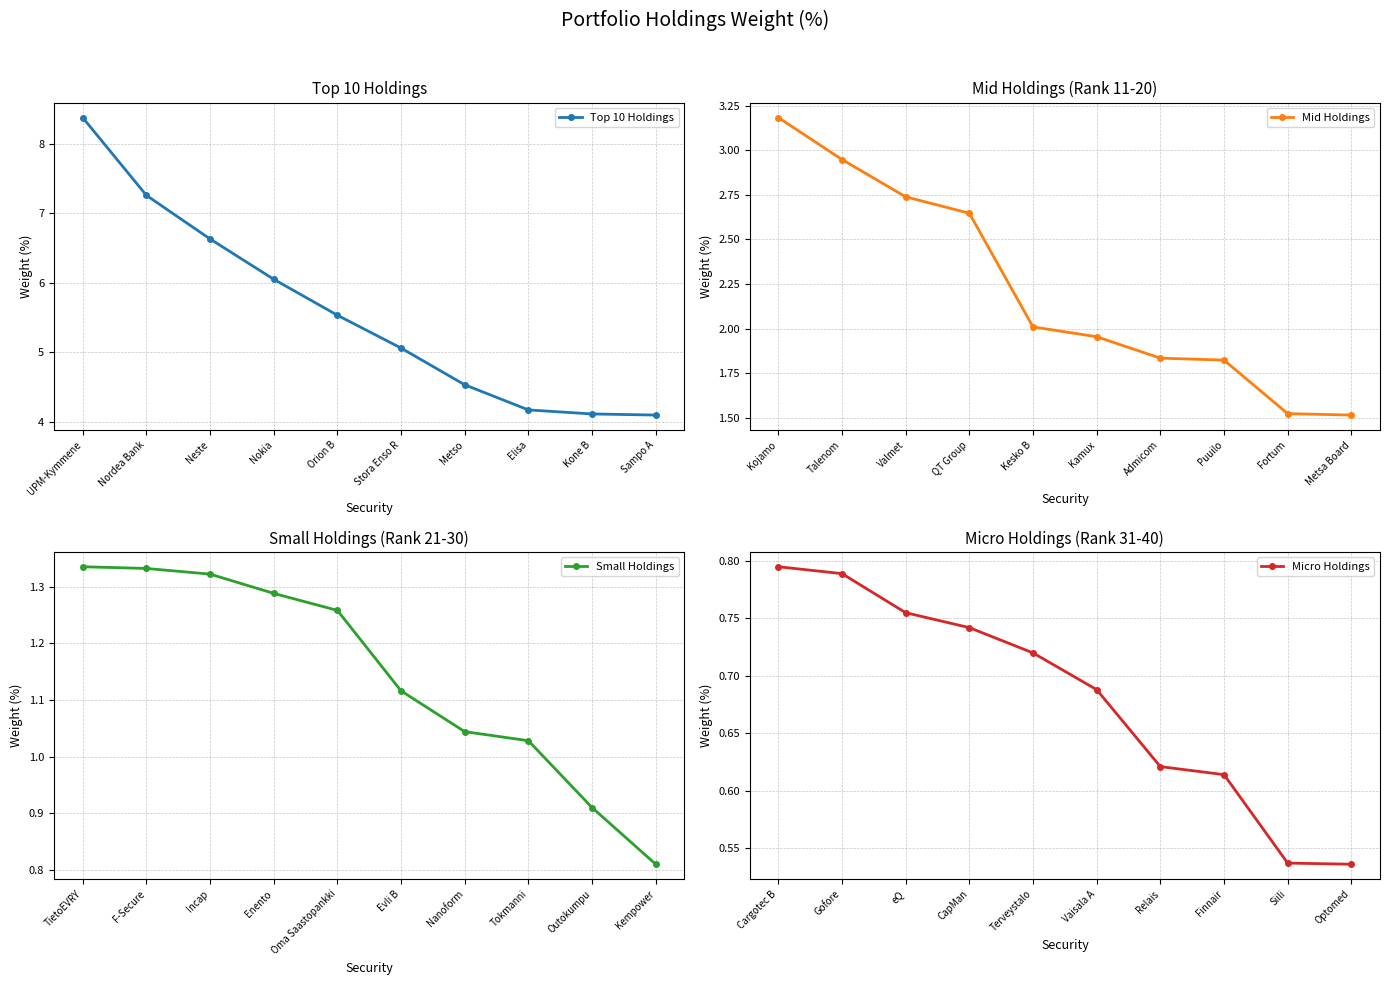

What value does the Top 10 Holdings series have at Elisa?

4.2